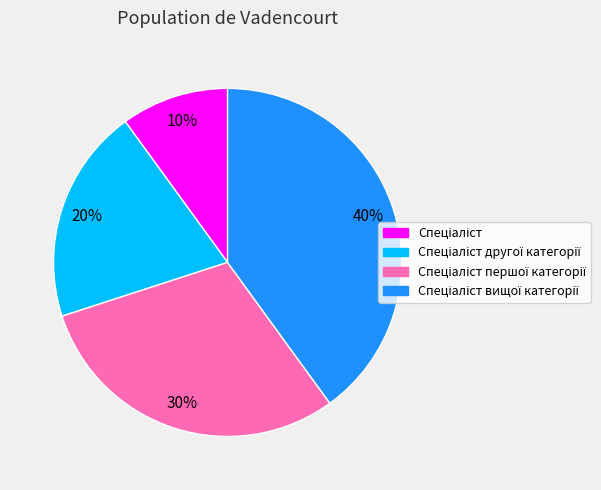

How many slices are in this pie chart?

4